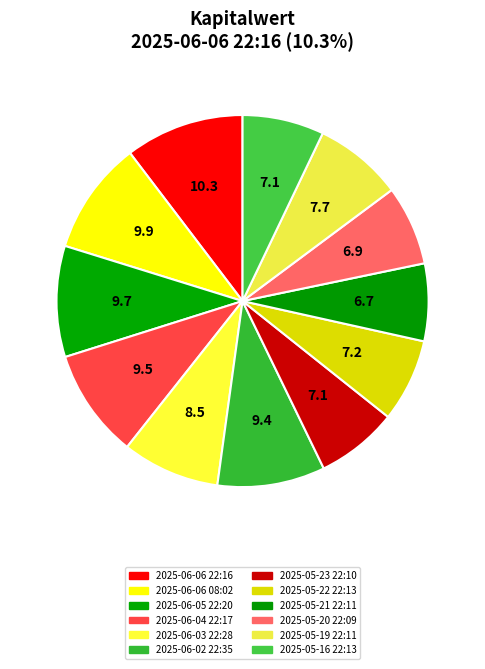

How many segments does this pie chart have?

12